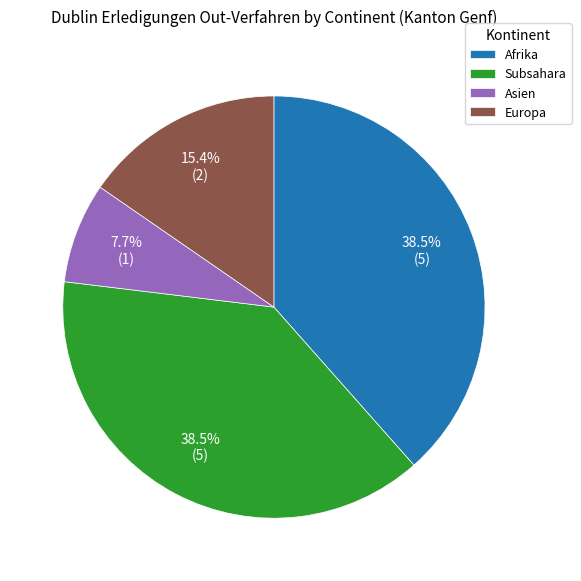

How many slices are in this pie chart?

4